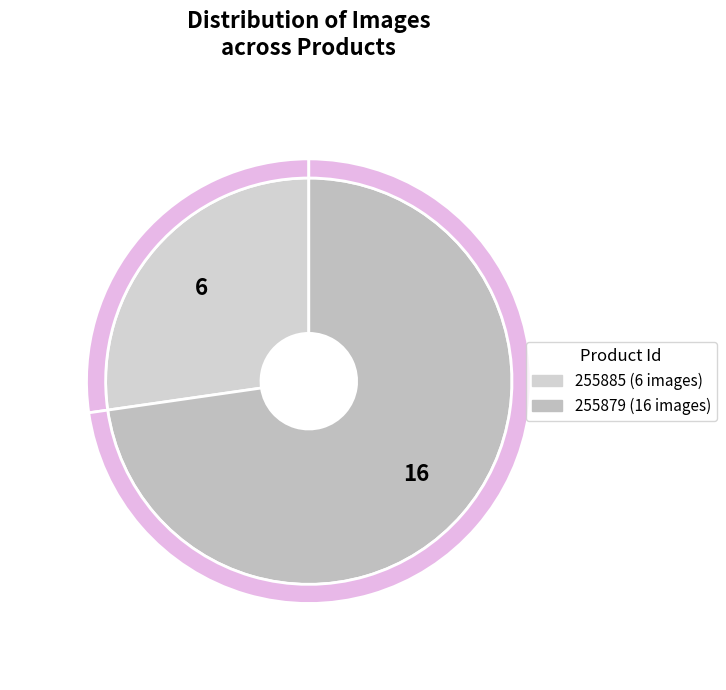

Do 255879 and 255885 together represent more than half of the pie?

Yes